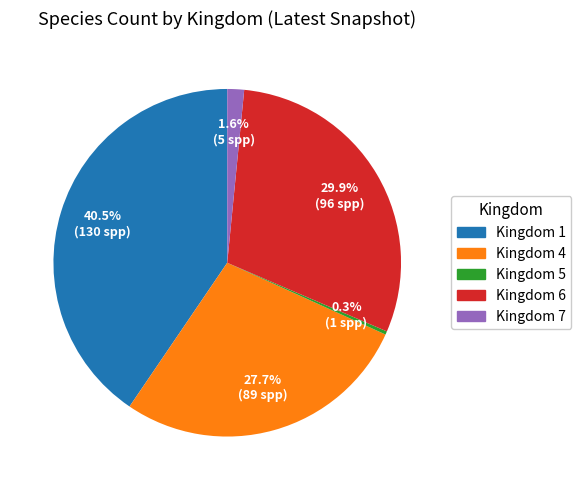

Rank the categories by value from lowest to highest.

Kingdom 5, Kingdom 7, Kingdom 4, Kingdom 6, Kingdom 1